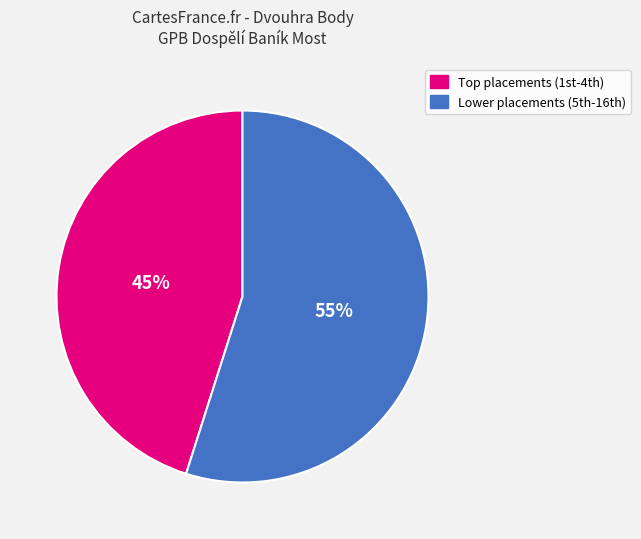

Does any single category account for the majority?

Yes